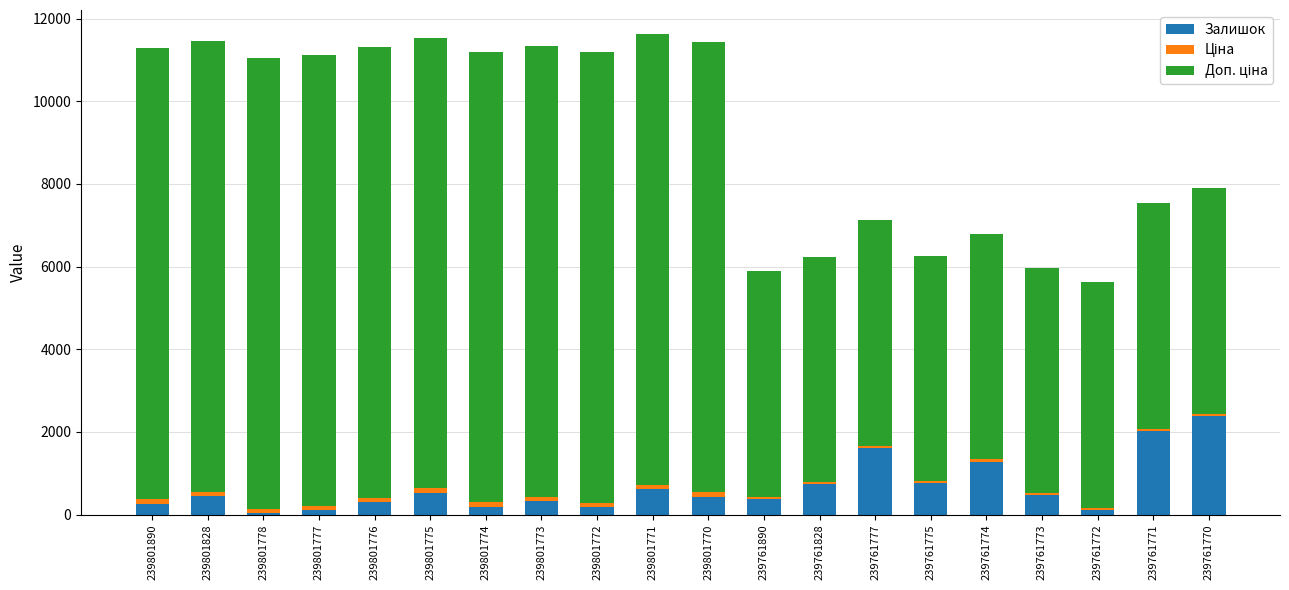

What is the maximum value for Залишок?

2387.0